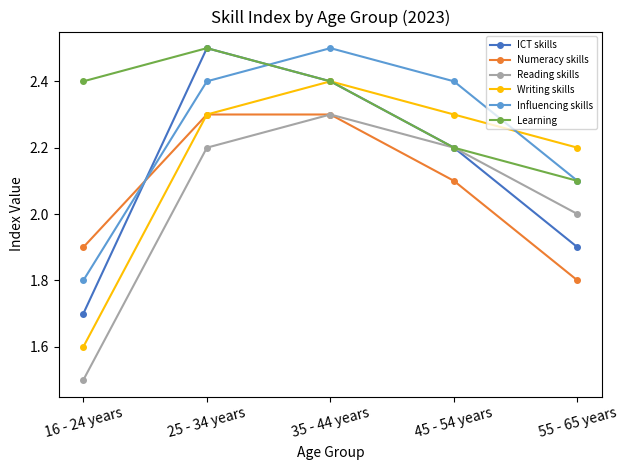

Does the chart display data point markers on the line(s)?

Yes